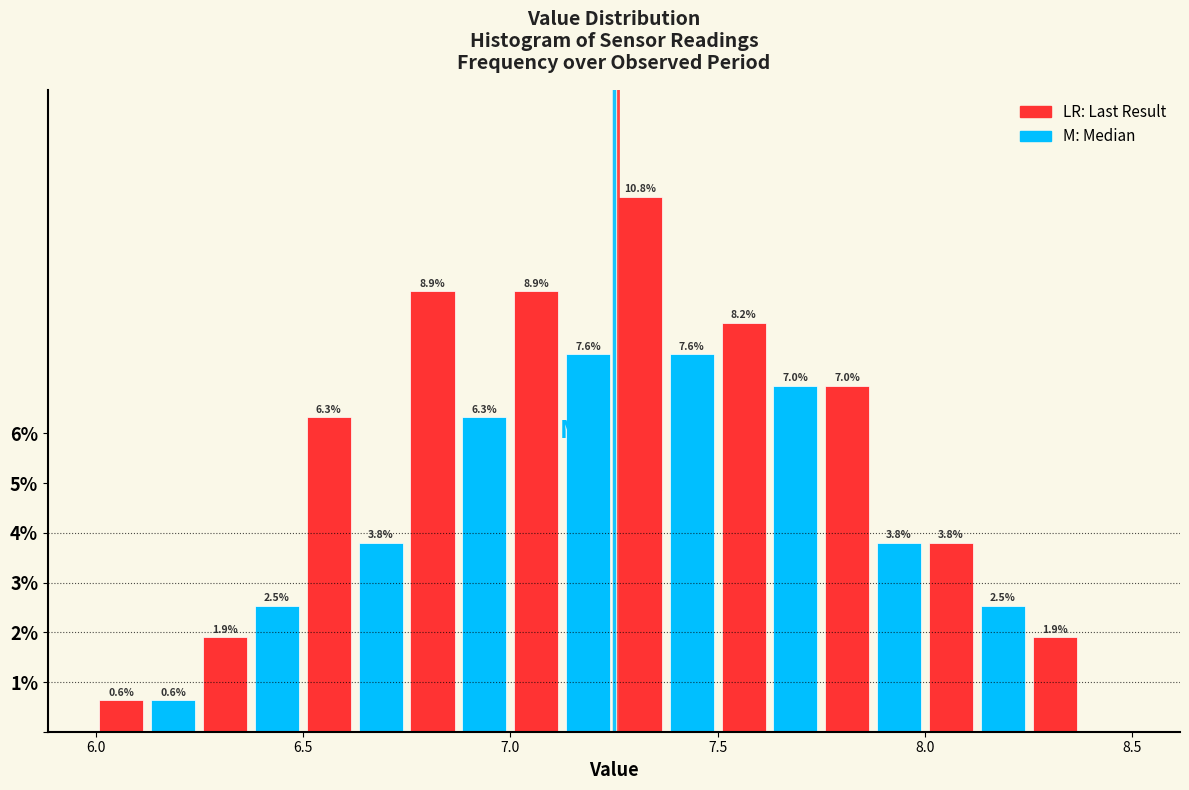

Read against the x-axis, roughly where is the centre of the tallest bar?

7.30